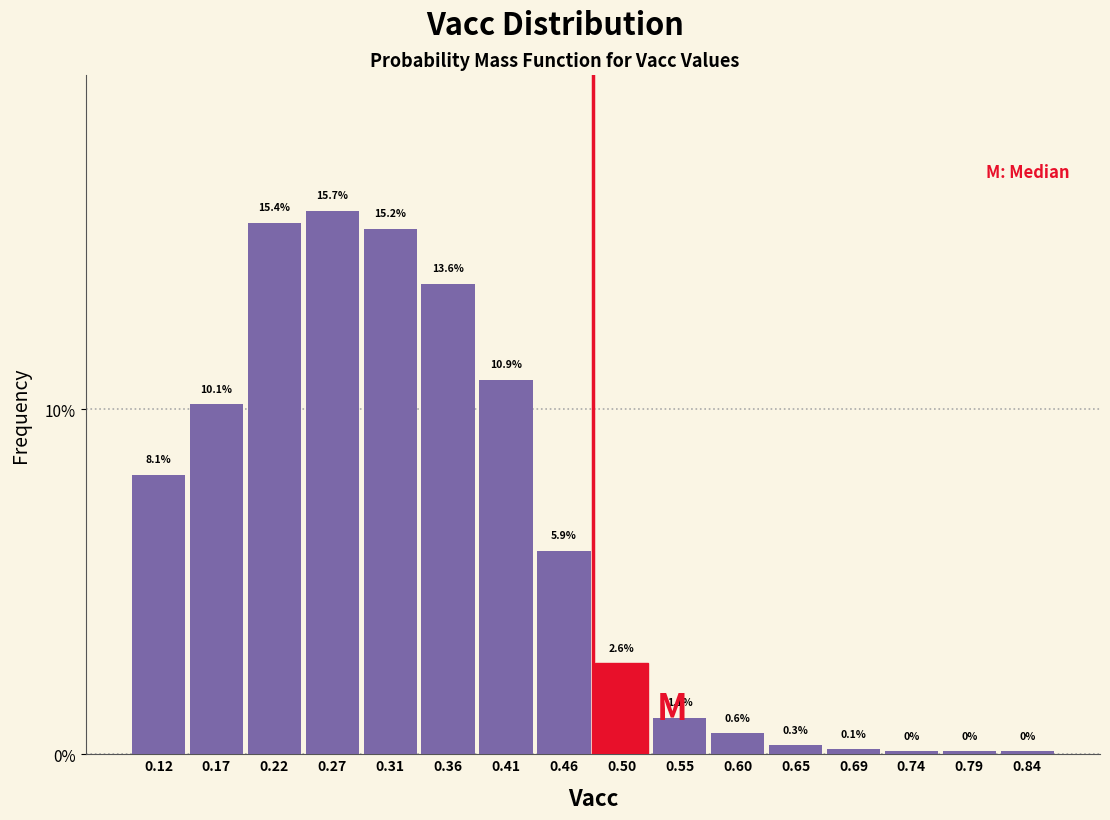

Reading left to right, list every bar in this chart as the range it spans on the x-axis followed by its height. The bar edges are not printed on the chart, so give them approximately, as read against the axis.

0.100 to 0.150: 8.1
0.150 to 0.195: 10.1
0.195 to 0.245: 15.4
0.245 to 0.290: 15.7
0.290 to 0.340: 15.2
0.340 to 0.385: 13.6
0.385 to 0.435: 10.9
0.435 to 0.480: 5.9
0.480 to 0.530: 2.6
0.530 to 0.575: 1.1
0.575 to 0.625: 0.6
0.625 to 0.670: 0.3
0.670 to 0.720: 0.1
0.720 to 0.765: 0.1
0.765 to 0.815: 0.1
0.815 to 0.860: 0.1